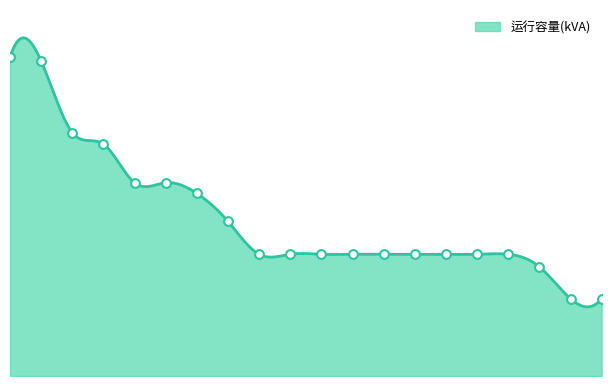

Approximately how many times larger is the value at 11 compared to 6?

0.6